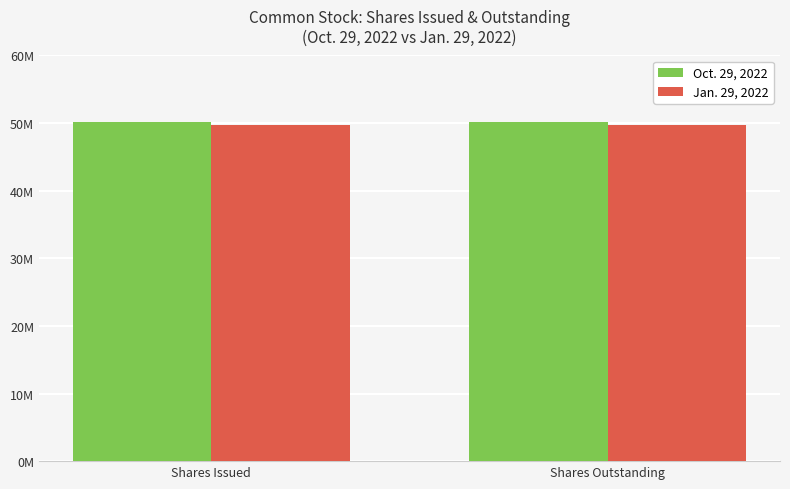

What are all the series names shown in the legend?

Oct. 29, 2022, Jan. 29, 2022